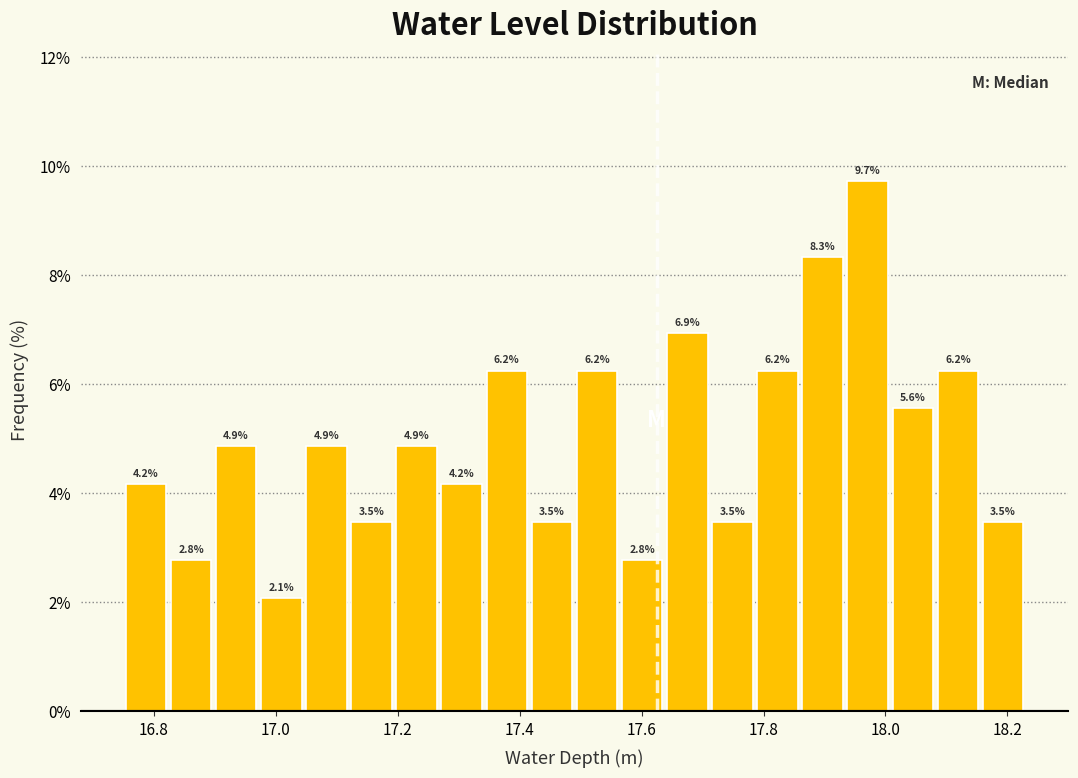

Read against the x-axis, roughly where is the centre of the tallest bar?

17.98